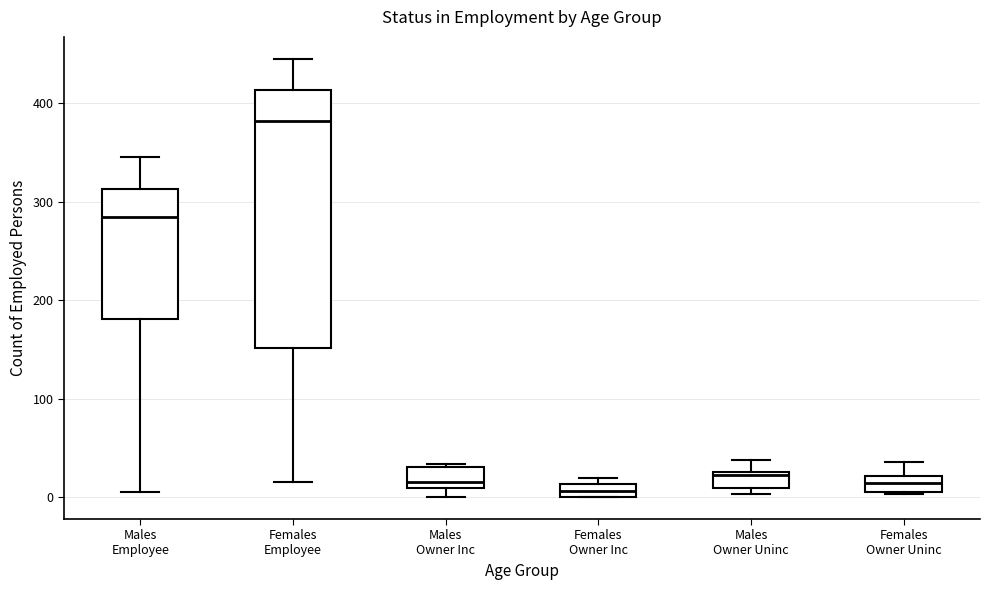

Where is the upper edge of the box for Females Owner Inc on the y-axis? The values are not printed on the chart, so give them approximately, as read against the axis.

10